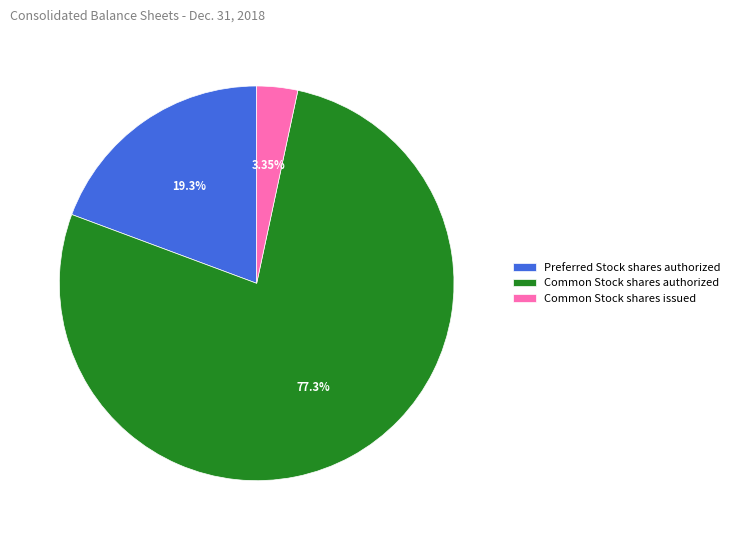

Count the number of slices in the pie.

3